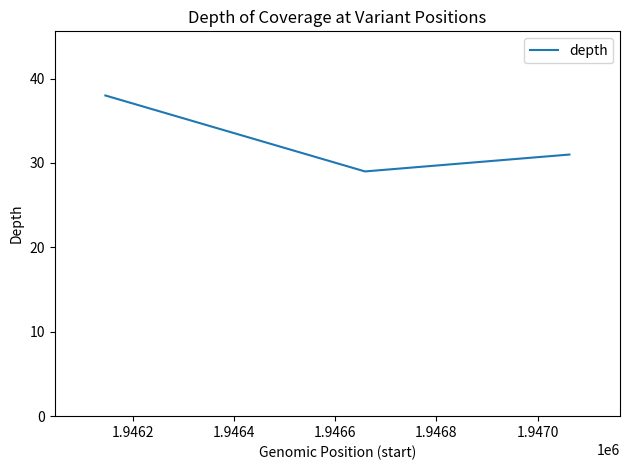

How many values are below 31?

1